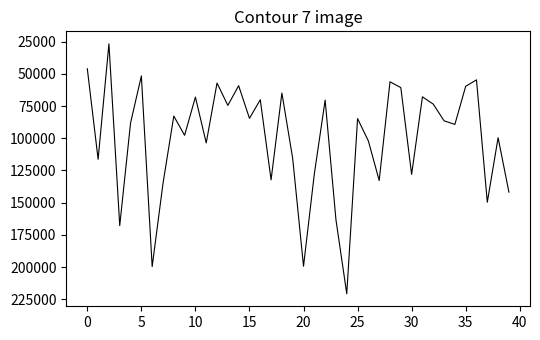

What is the minimum value shown in the chart?

26730.0